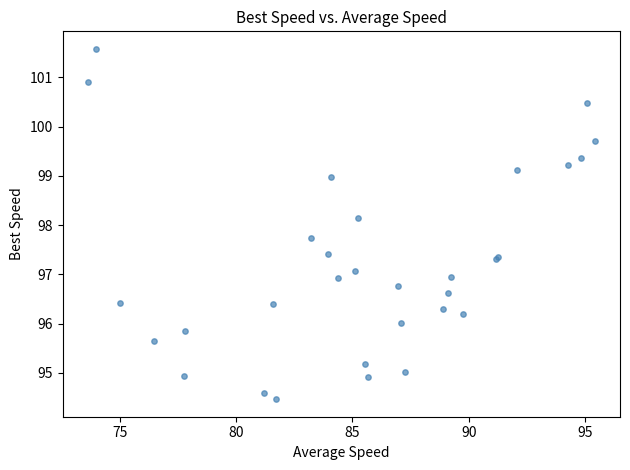

What Y value in the scatter plot is closest to 98?

98.1